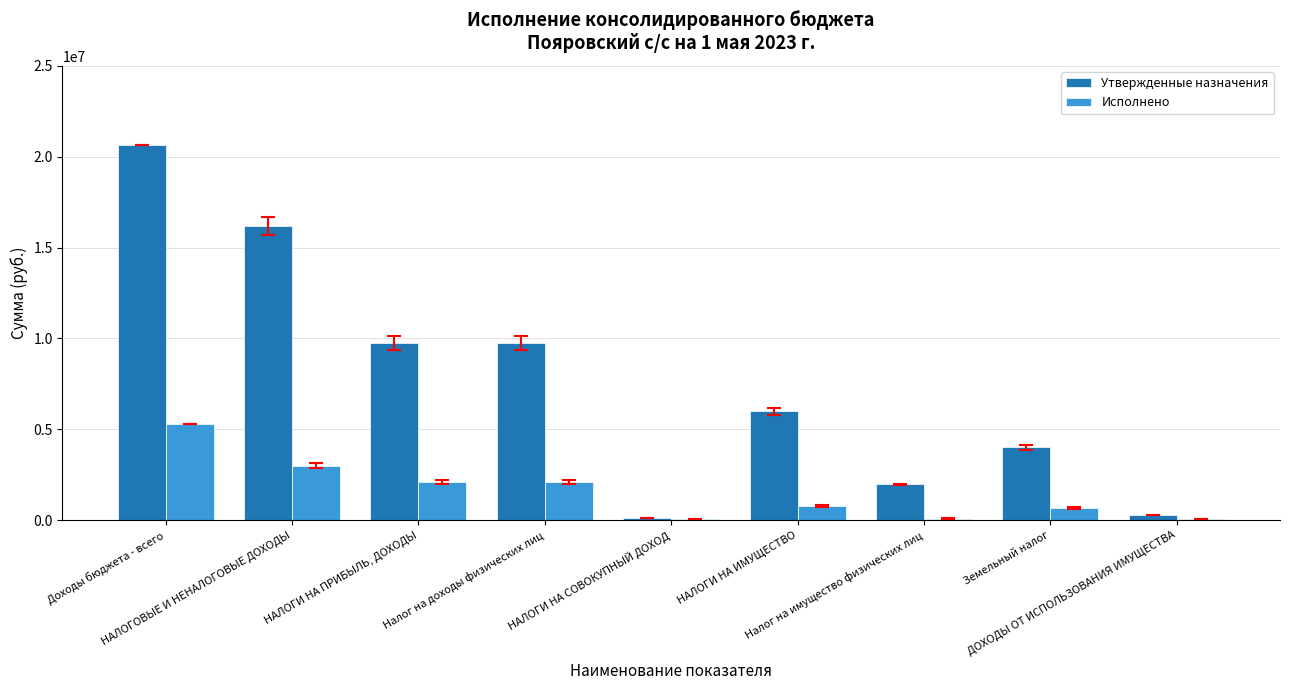

What is the highest value of the Утвержденные назначения series?

20664960.0